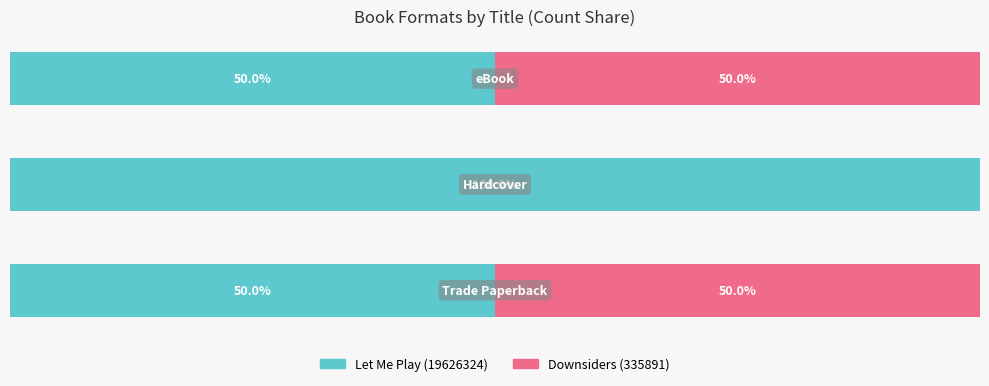

Reading left to right, list all the values displayed in this chart.

Let Me Play (19626324): 0=50	1=100	2=50
Downsiders (335891): 0=50	1=0	2=50